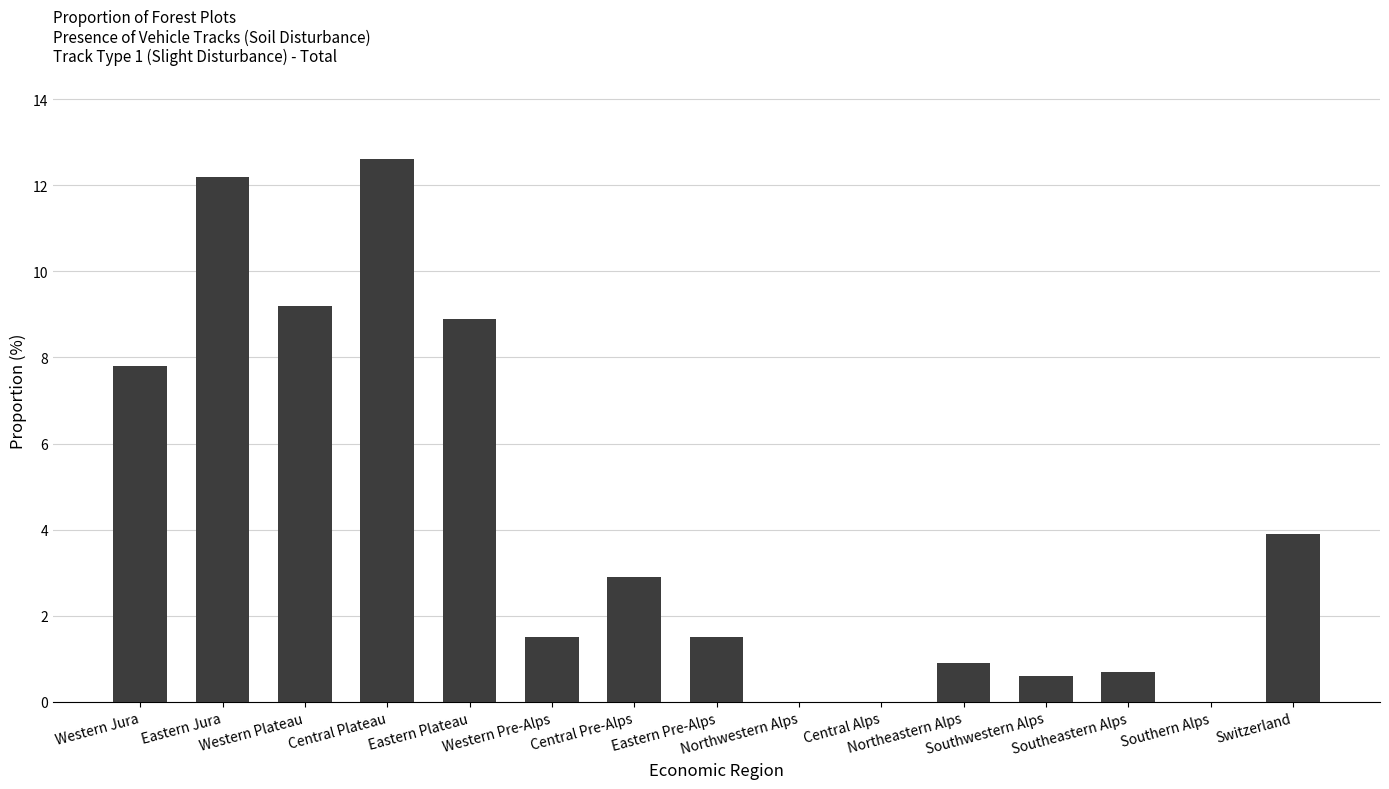

What is the sum of all values?

62.7